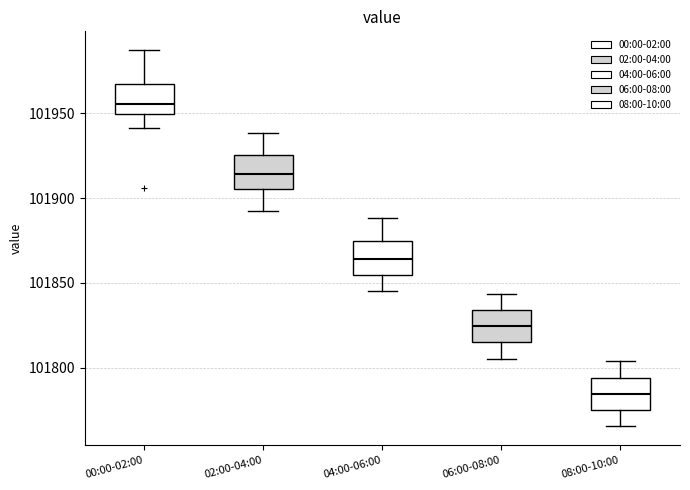

Where is the lower edge of the box for 02:00-04:00 on the y-axis? The values are not printed on the chart, so give them approximately, as read against the axis.

101905